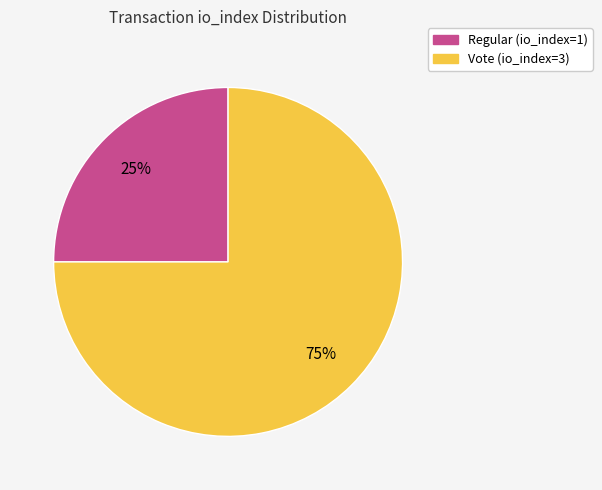

Does Vote (io_index=3) represent more than half of the total?

Yes